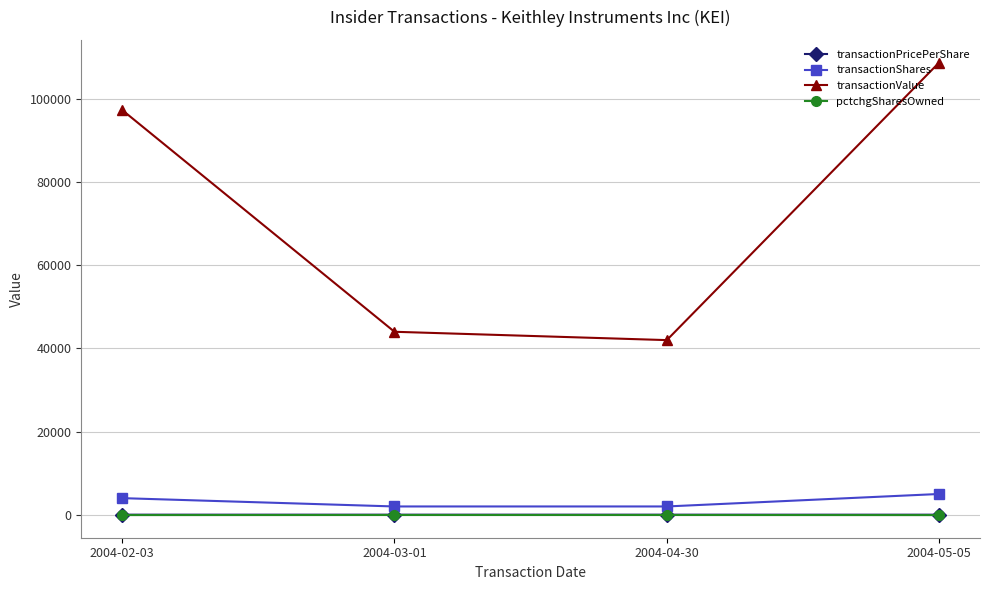

What is the difference between the highest and lowest values at 2004-05-05?

108826.0